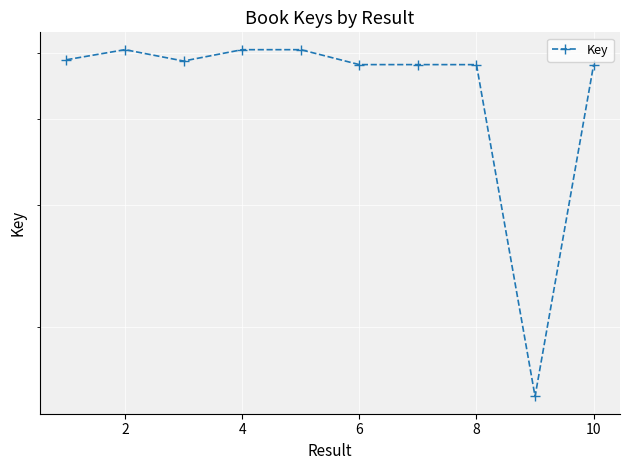

True or false: the data has more than 1 interior local peaks.

True